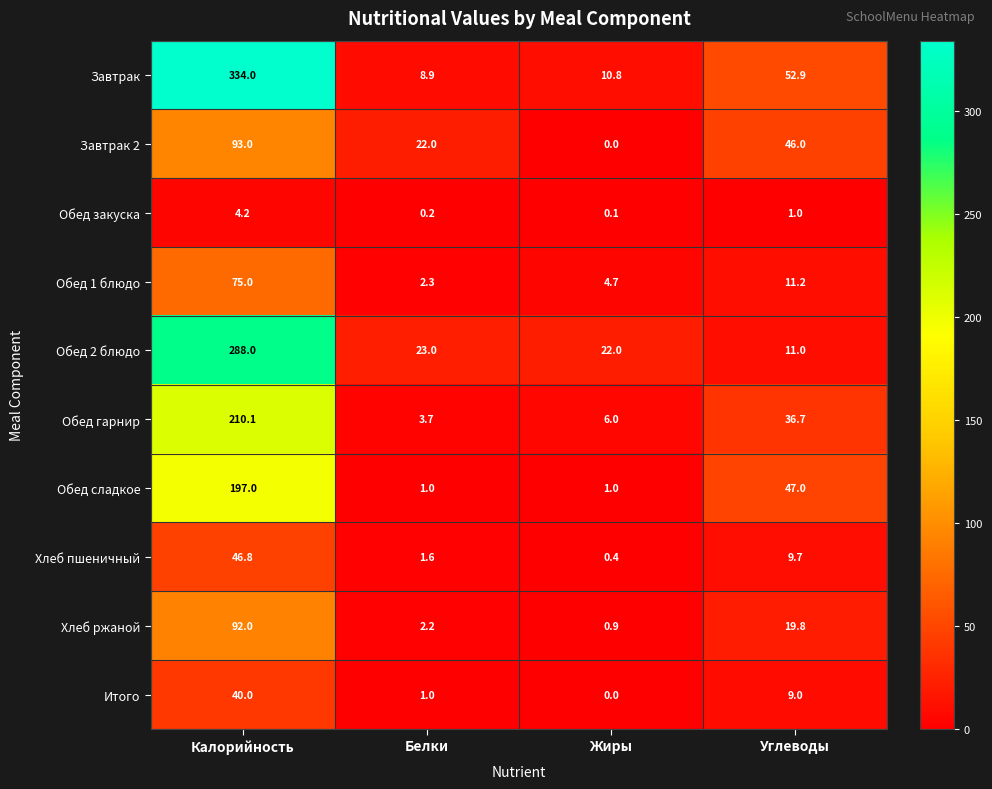

Which series has the largest total across all categories?

Завтрак